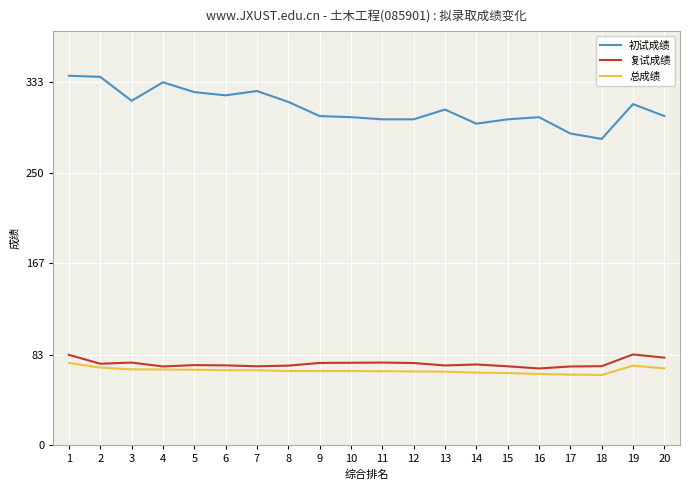

Read the 复试成绩 value at 3.

75.7